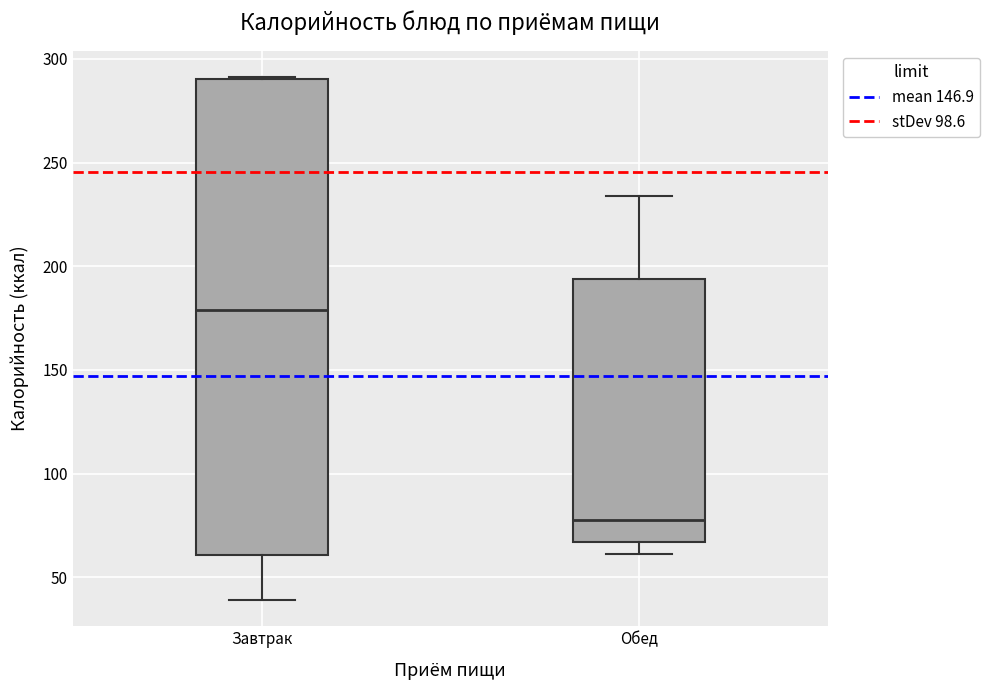

Comparing the boxes themselves (not the whiskers), which one is the tallest?

Завтрак